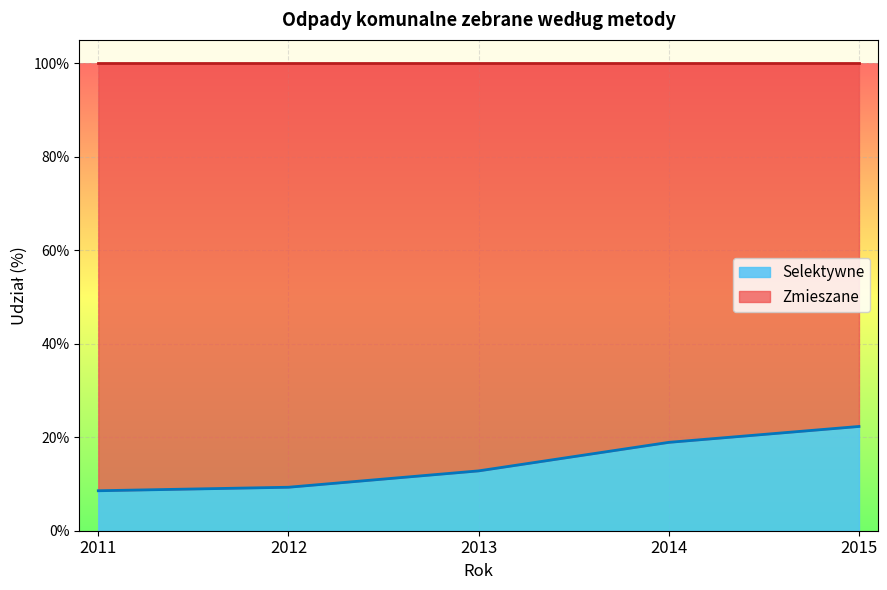

What value does the data have at 2015?

22.3